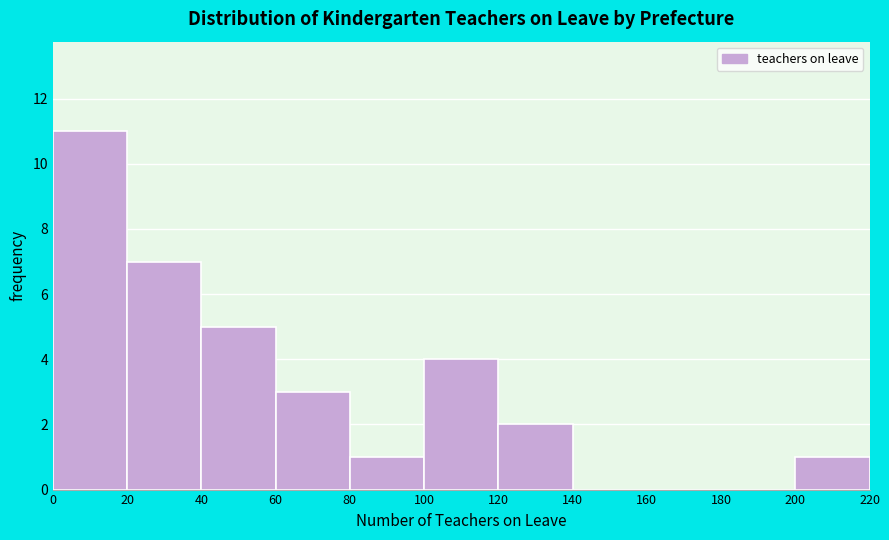

Reading left to right, transcribe this chart: for each bar, give the range it covers on the x-axis and its height. The values are not printed on the chart, so give them approximately, as read against the axis.

0 to 20: 11
20 to 40: 7
40 to 60: 5
60 to 80: 3
80 to 100: 1
100 to 120: 4
120 to 140: 2
140 to 160: 0
160 to 180: 0
180 to 200: 0
200 to 220: 1